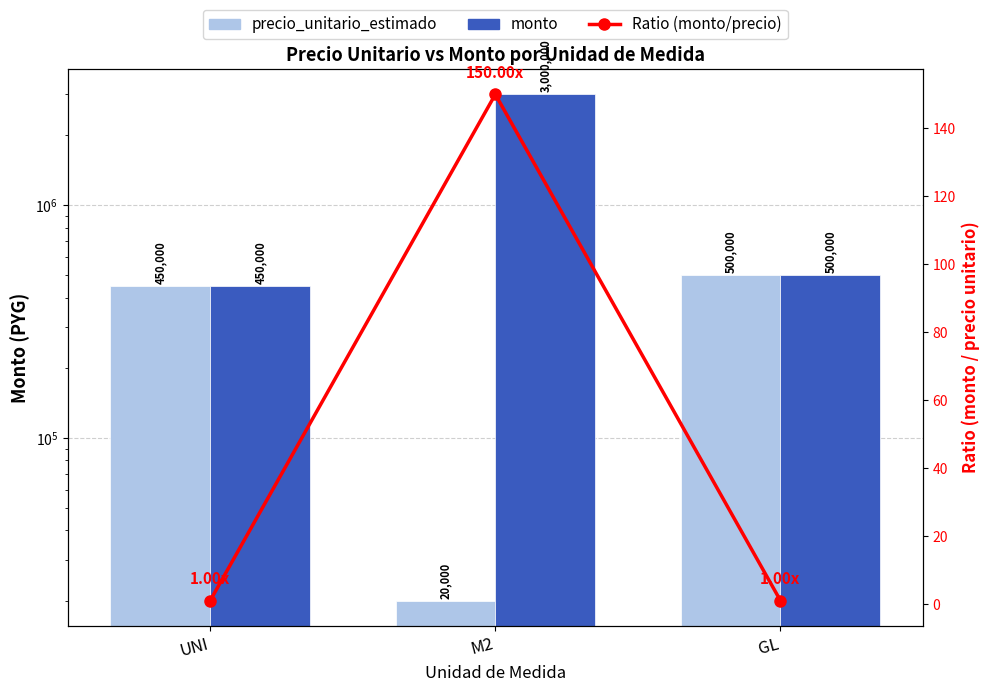

What is the sum of all Ratio (monto/precio) values?

152